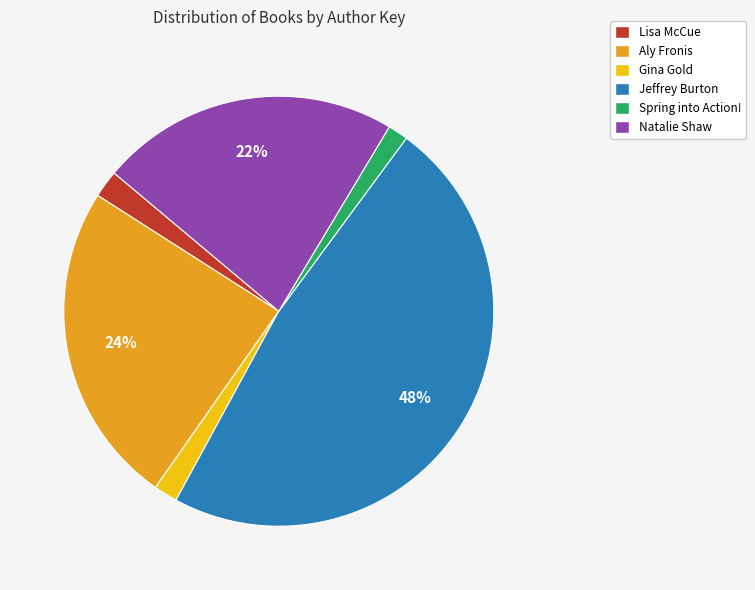

To the nearest percent, what is the difference between the largest and smallest slice percentages?

46%